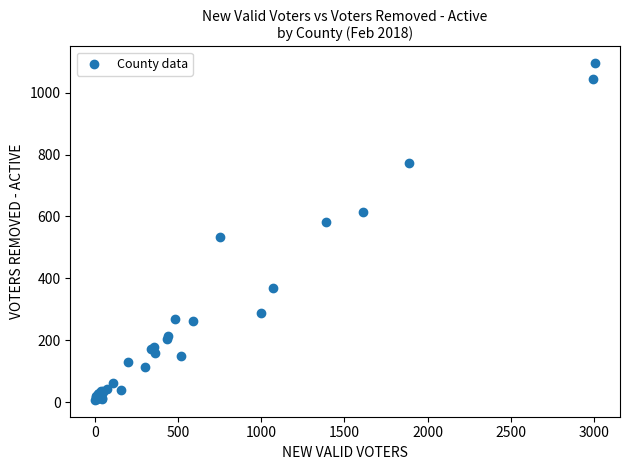

What Y value in the scatter plot is closest to 551?

532